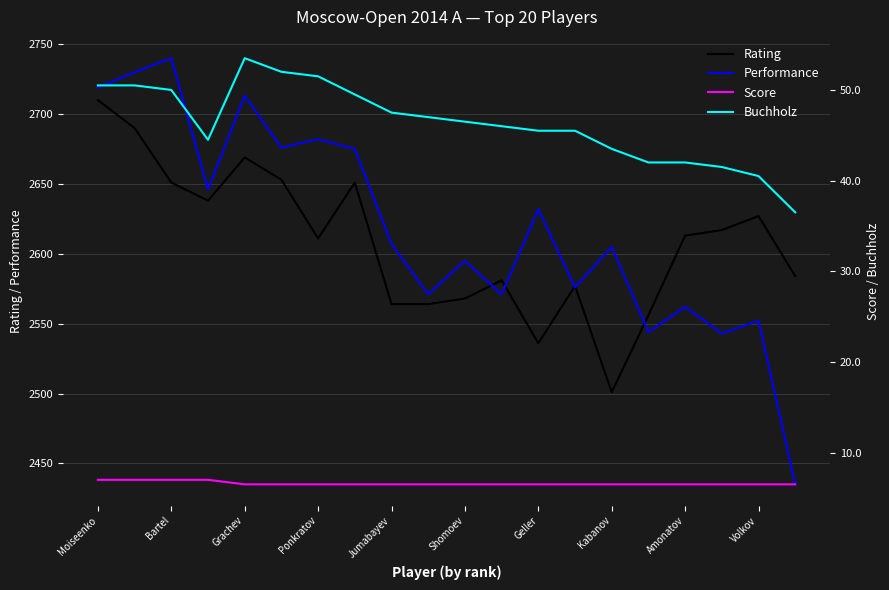

Which series ends up on top after the final intersection of Rating and Performance?

Rating